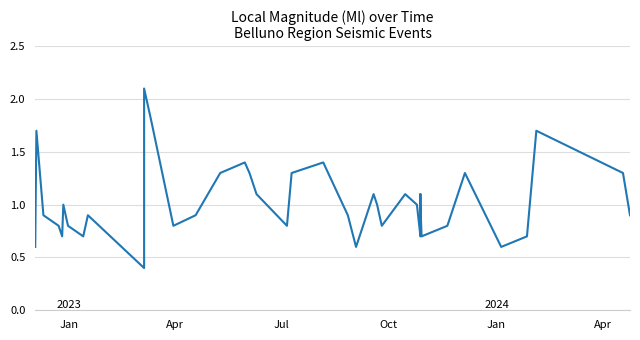

True or false: the data shows 1.0 at 36.

False